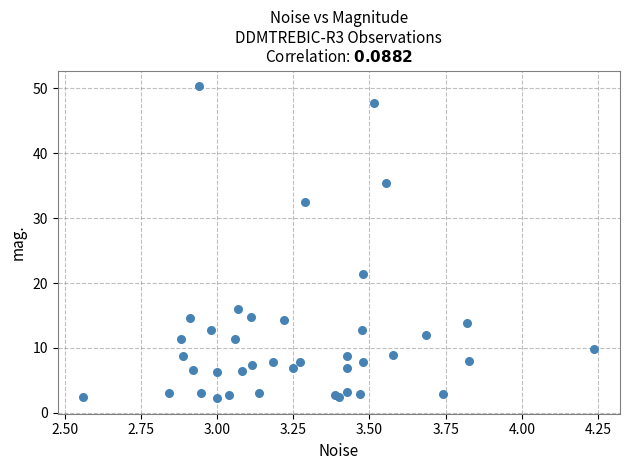

What Y value in the scatter plot is closest to 26?

21.4